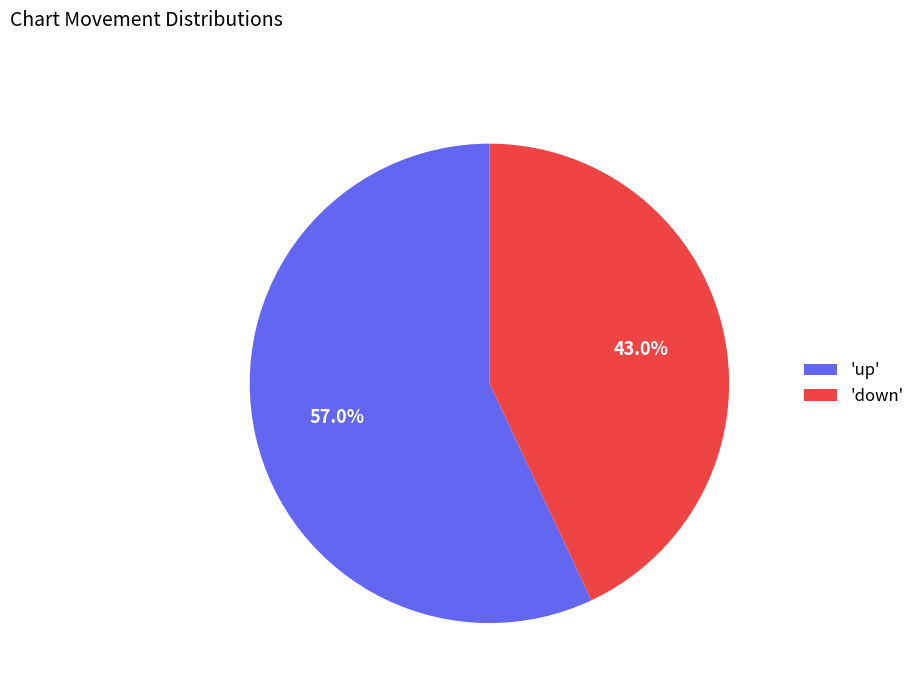

Which has a higher value, 'up' or 'down'?

'up'